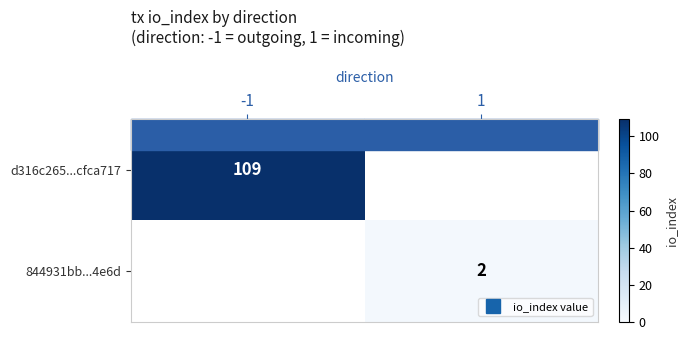

Which series has the largest range (max minus min)?

d316c265...cfca717